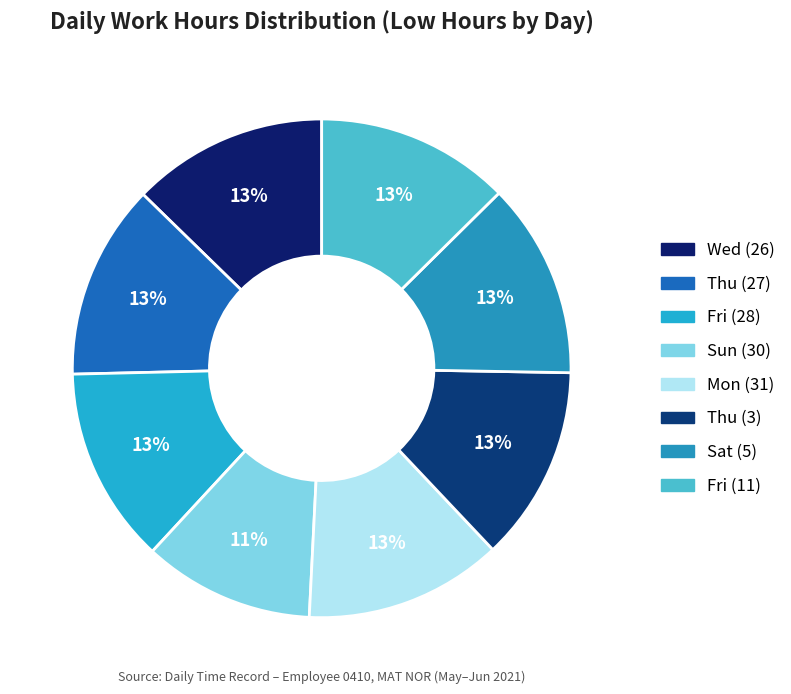

Is it true that Fri (28) is 6% of the pie?

False